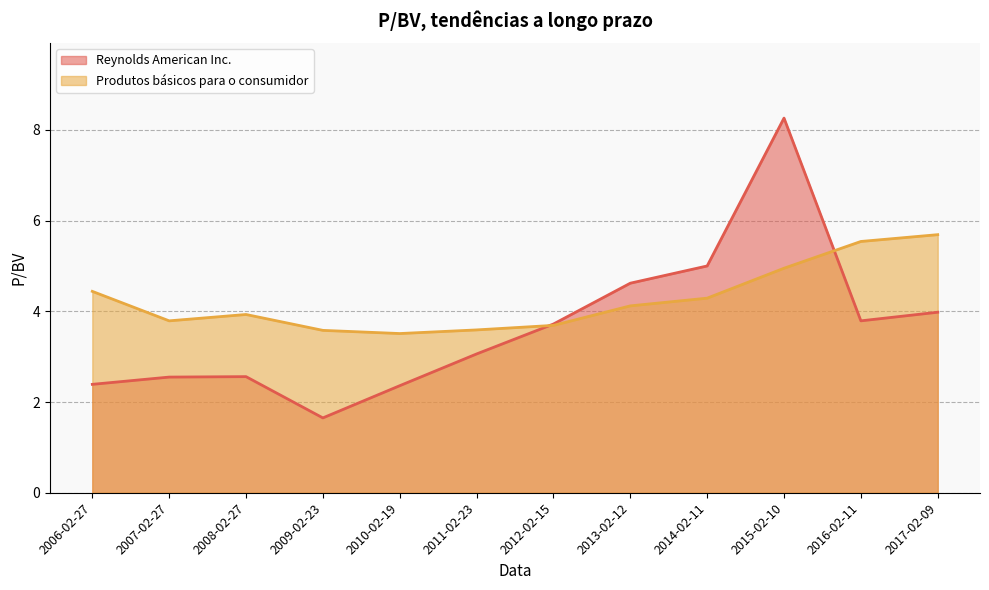

At which label does Produtos básicos para o consumidor first exceed 4?

2006-02-27